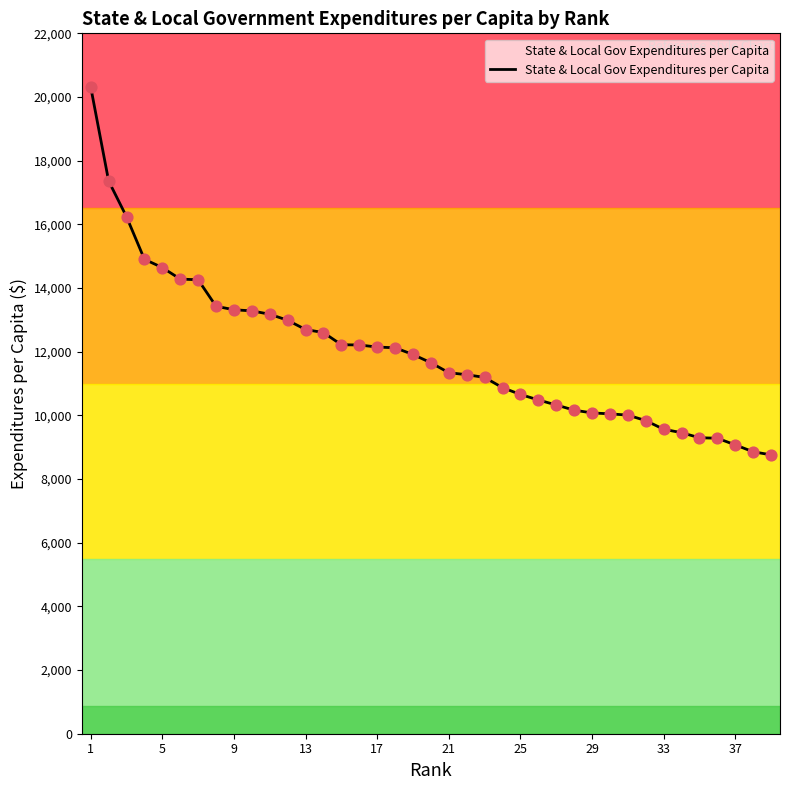

What is the difference between the maximum and minimum values?

11552.7